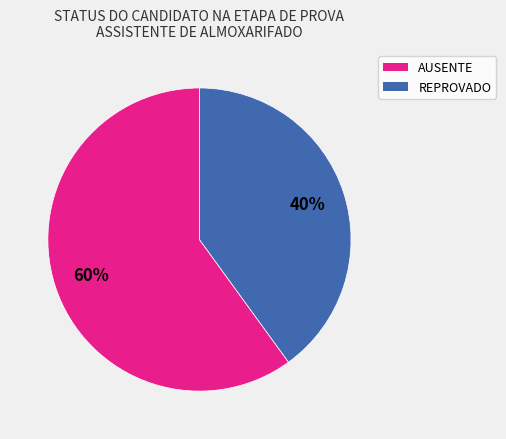

What is the ratio of the value at REPROVADO to the value at AUSENTE?

0.7